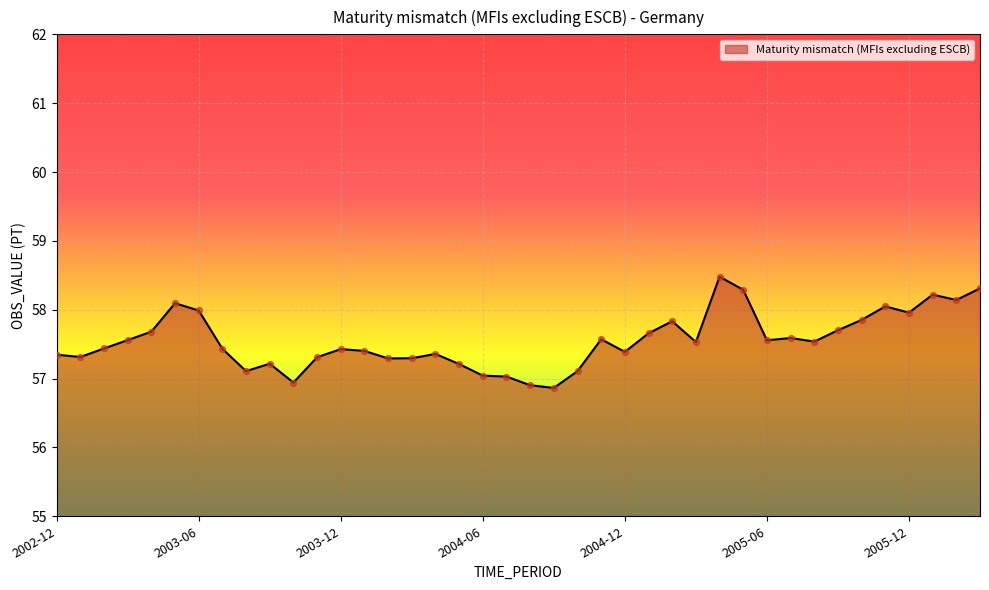

What is the difference between the maximum and minimum values?

1.6